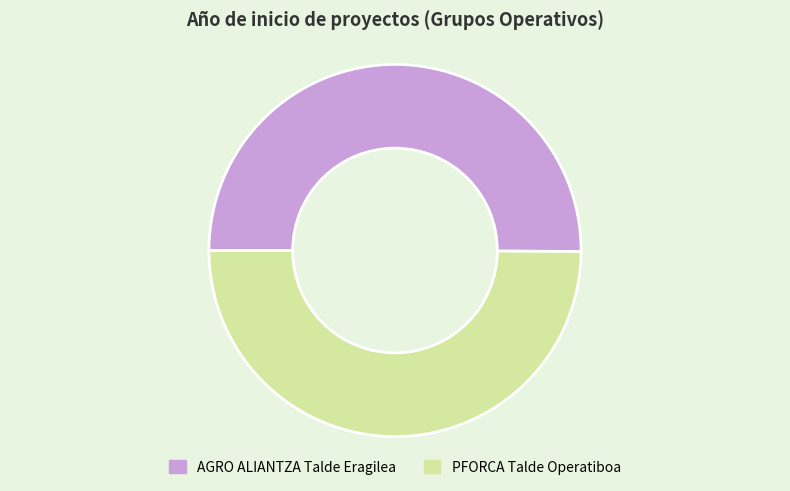

True or false: PFORCA Talde Operatiboa accounts for 58% of the total.

False